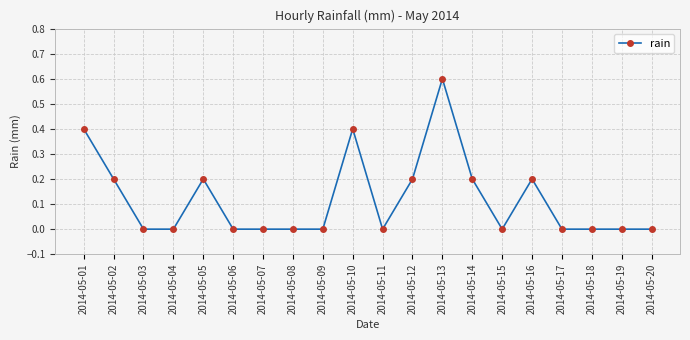

What is the value of the 12th point from the left?

0.2